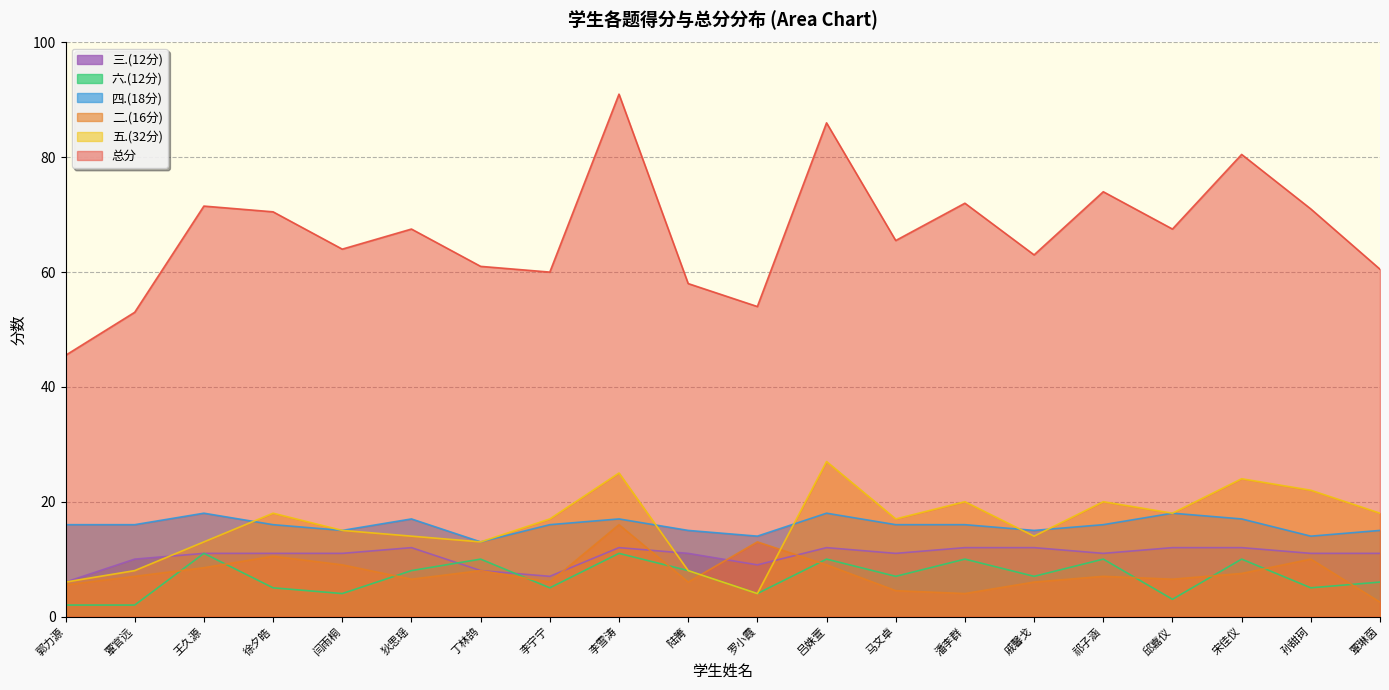

What is the approximate value of 五.(32分) at 闫雨桐?

15.0